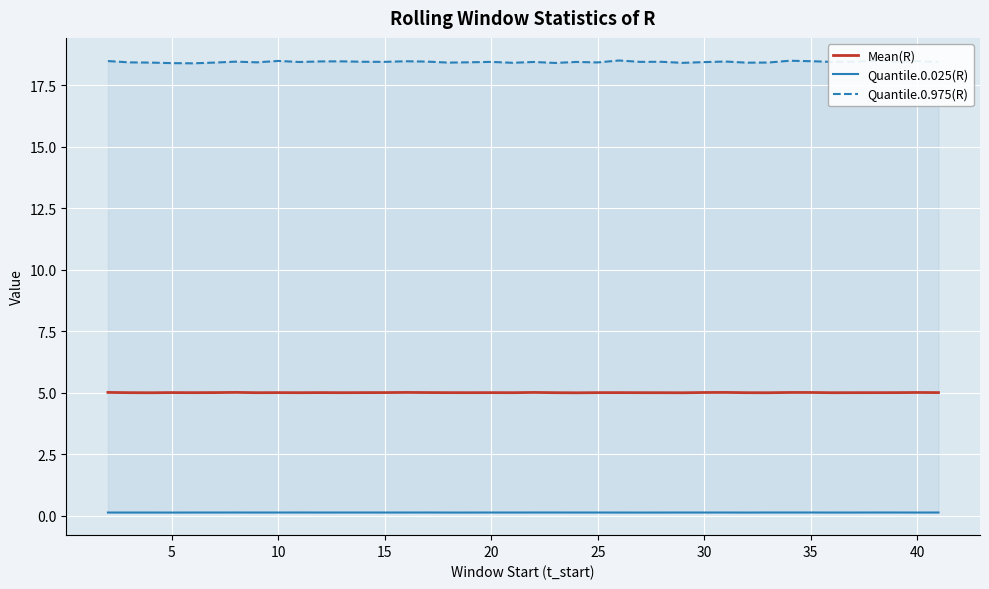

The Quantile.0.975(R) series shows 24.5 at 20. True or false?

False